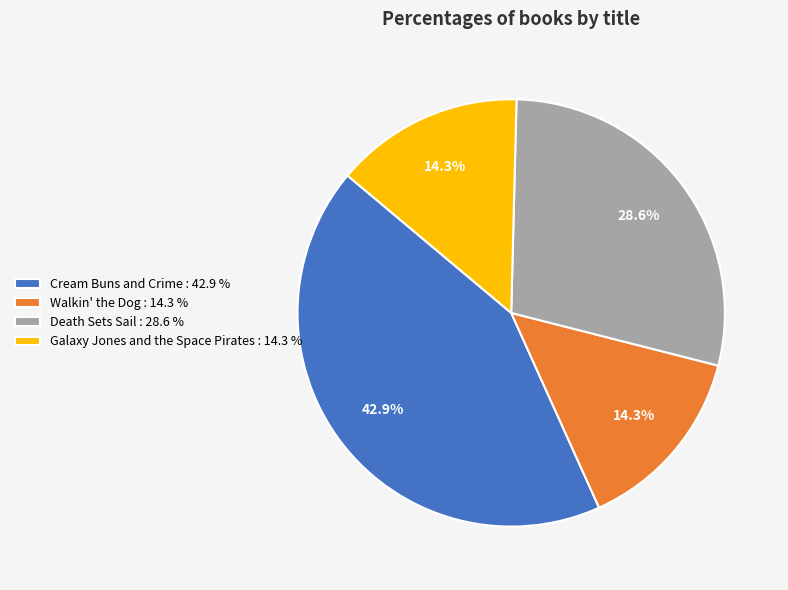

To the nearest percent, what is the combined percentage of Walkin' the Dog and Cream Buns and Crime?

57%